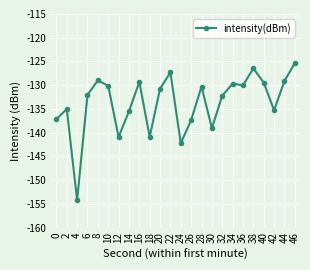

What is the average value?

-133.7